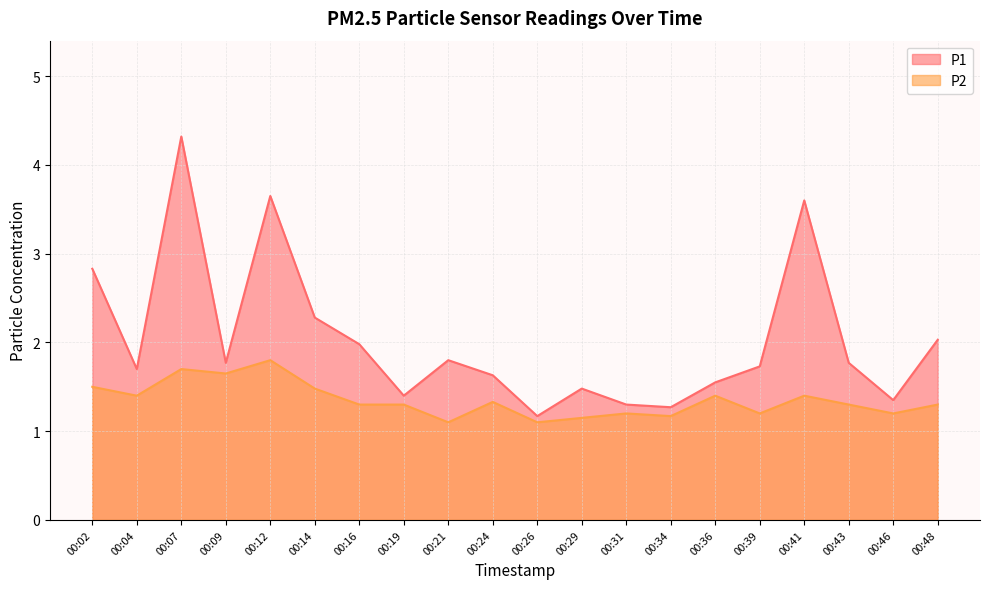

Reading left to right, extract all data points from this chart.

P1: 00:02=2.8	00:04=1.7	00:07=4.3	00:09=1.8	00:12=3.6	00:14=2.3	00:16=2.0	00:19=1.4	00:21=1.8	00:24=1.6	00:26=1.2	00:29=1.5	00:31=1.3	00:34=1.3	00:36=1.6	00:39=1.7	00:41=3.6	00:43=1.8	00:46=1.4	00:48=2.0
P2: 00:02=1.5	00:04=1.4	00:07=1.7	00:09=1.6	00:12=1.8	00:14=1.5	00:16=1.3	00:19=1.3	00:21=1.1	00:24=1.3	00:26=1.1	00:29=1.1	00:31=1.2	00:34=1.2	00:36=1.4	00:39=1.2	00:41=1.4	00:43=1.3	00:46=1.2	00:48=1.3